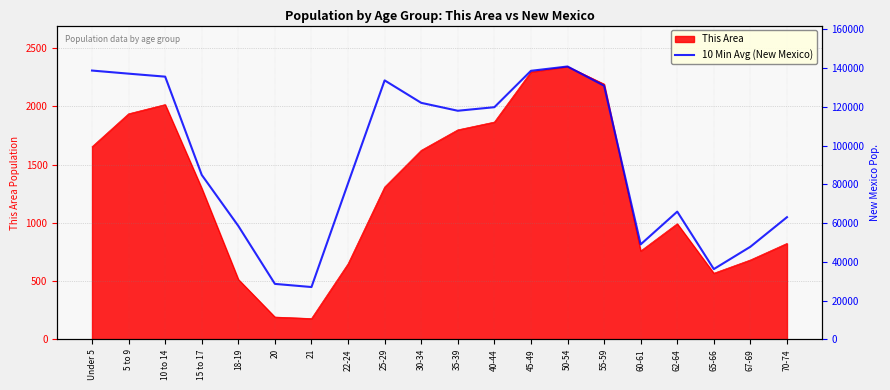

What is the label of the 13th point from the left?

45-49